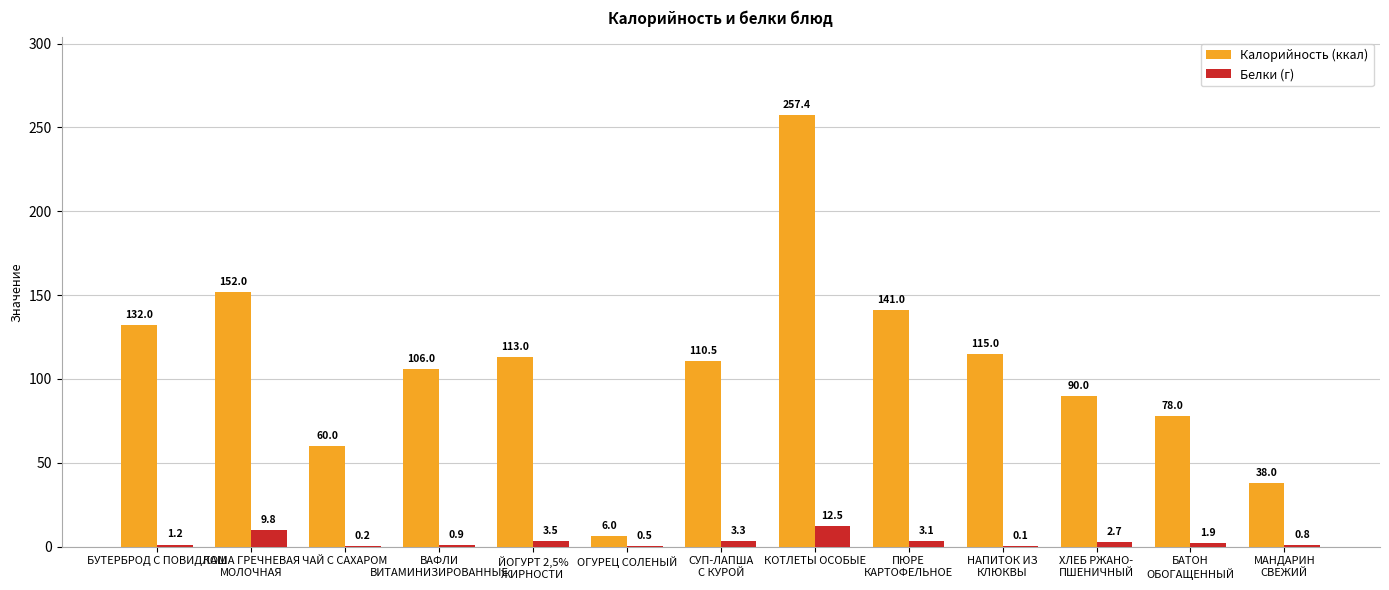

Reading left to right, extract all data points from this chart.

Калорийность (ккал): 132.0	152.0	60.0	106.0	113.0	6.0	110.5	257.4	141.0	115.0	90.0	78.0	38.0
Белки (г): 1.2	9.8	0.2	0.9	3.5	0.5	3.3	12.5	3.1	0.1	2.7	1.9	0.8